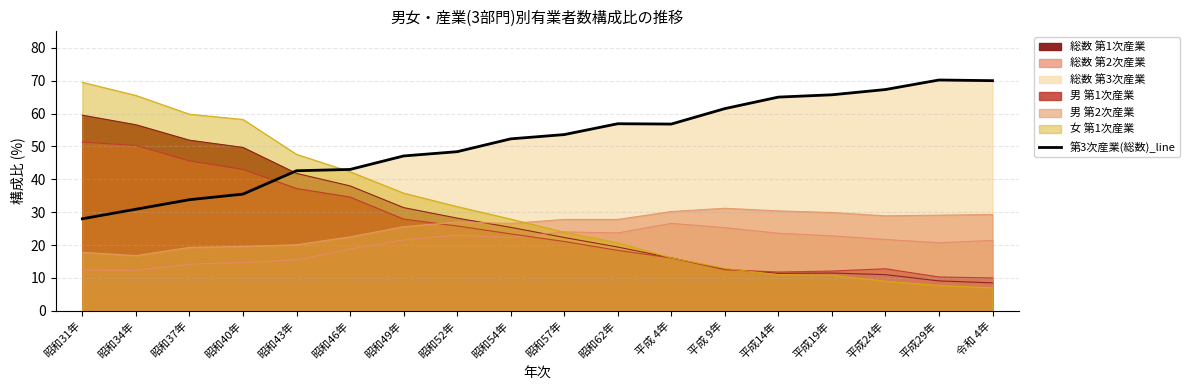

At which label does the data first exceed 53?

昭和57年